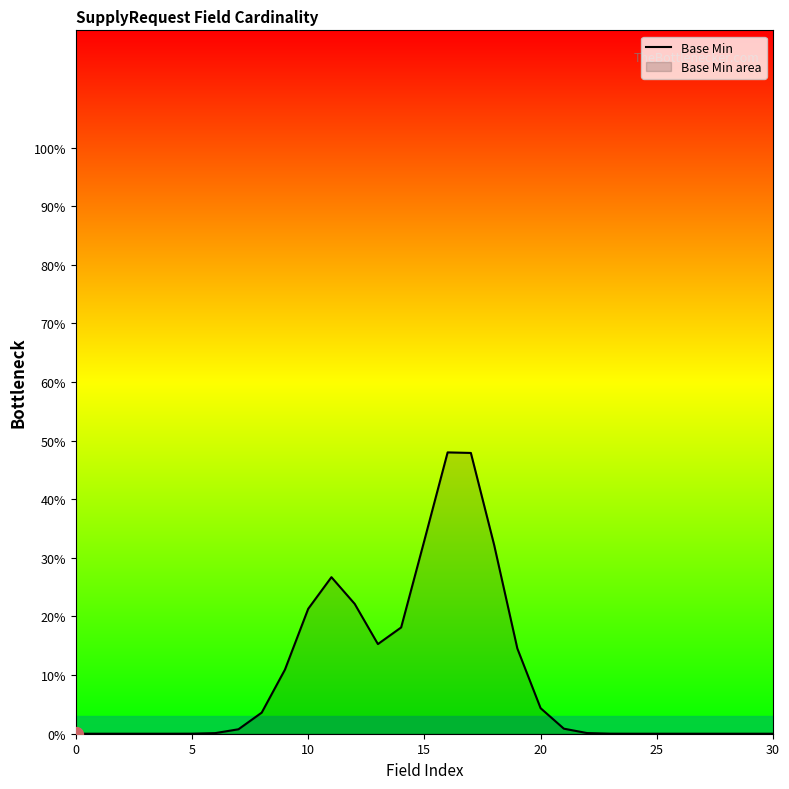

The chart shows a value of -0.2 at 30. True or false?

False